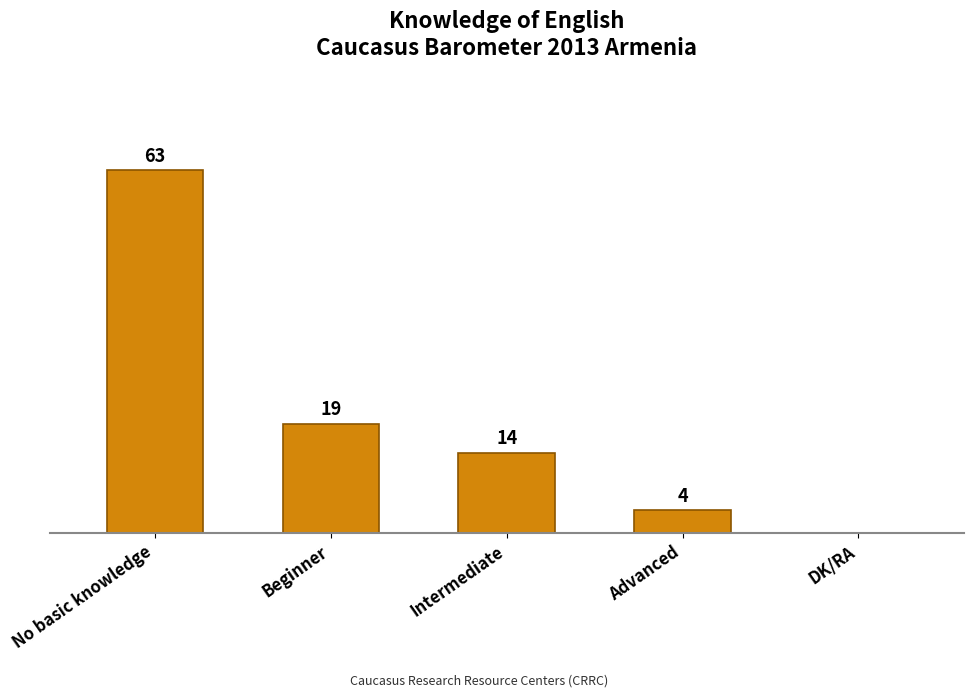

Which has a higher value, Intermediate or Beginner?

Beginner